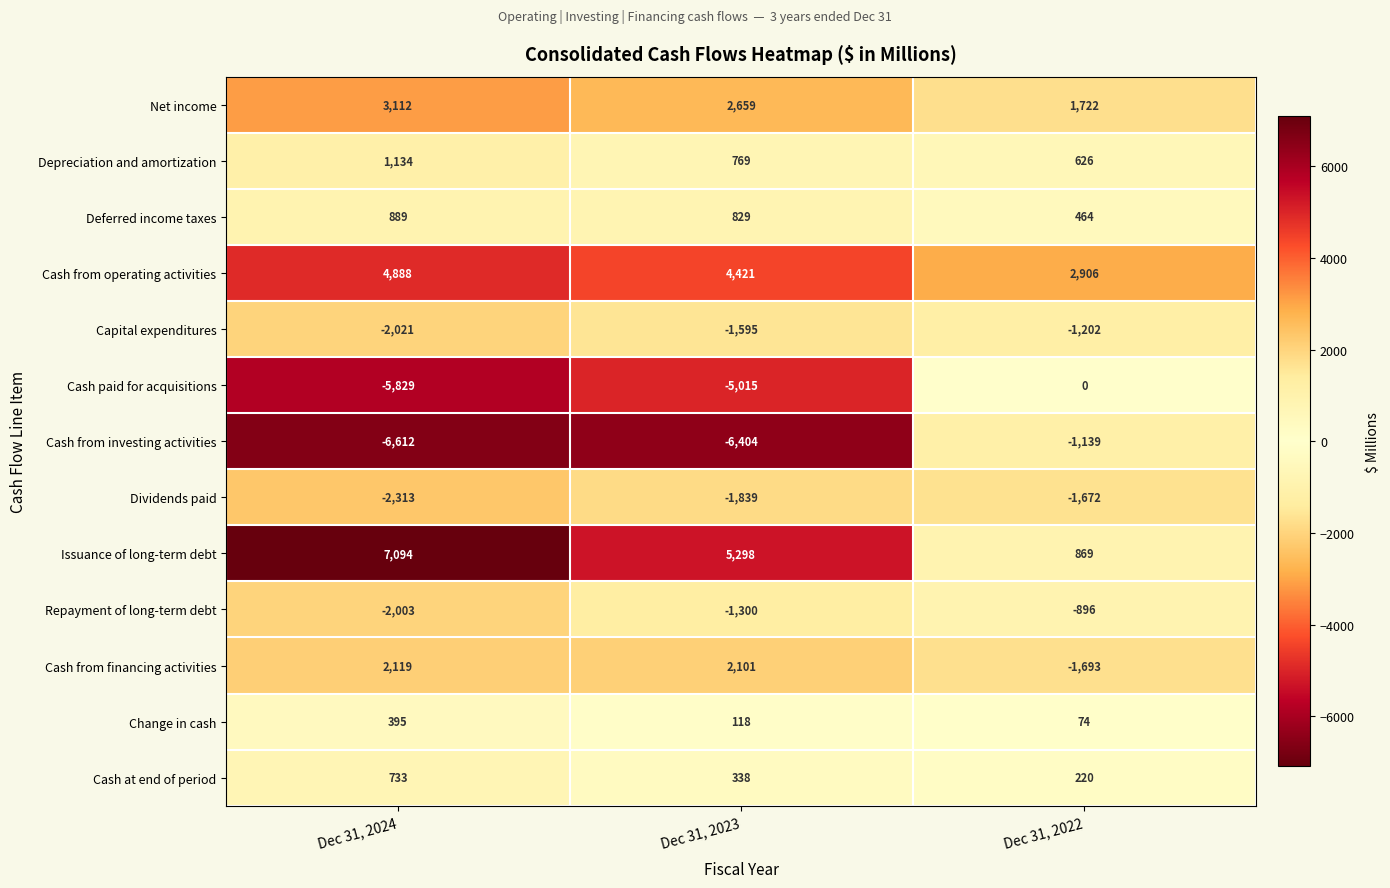

Which series has the largest range (max minus min)?

Issuance of long-term debt